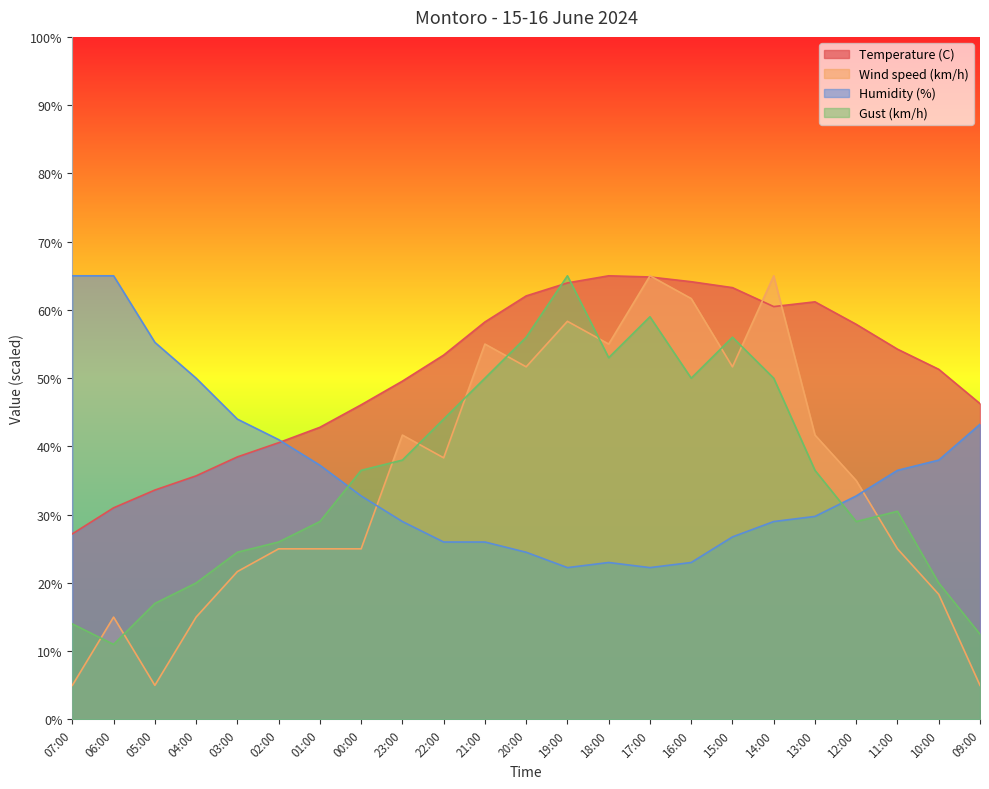

The Temperature (C) series shows 66.6 at 03:00. True or false?

False